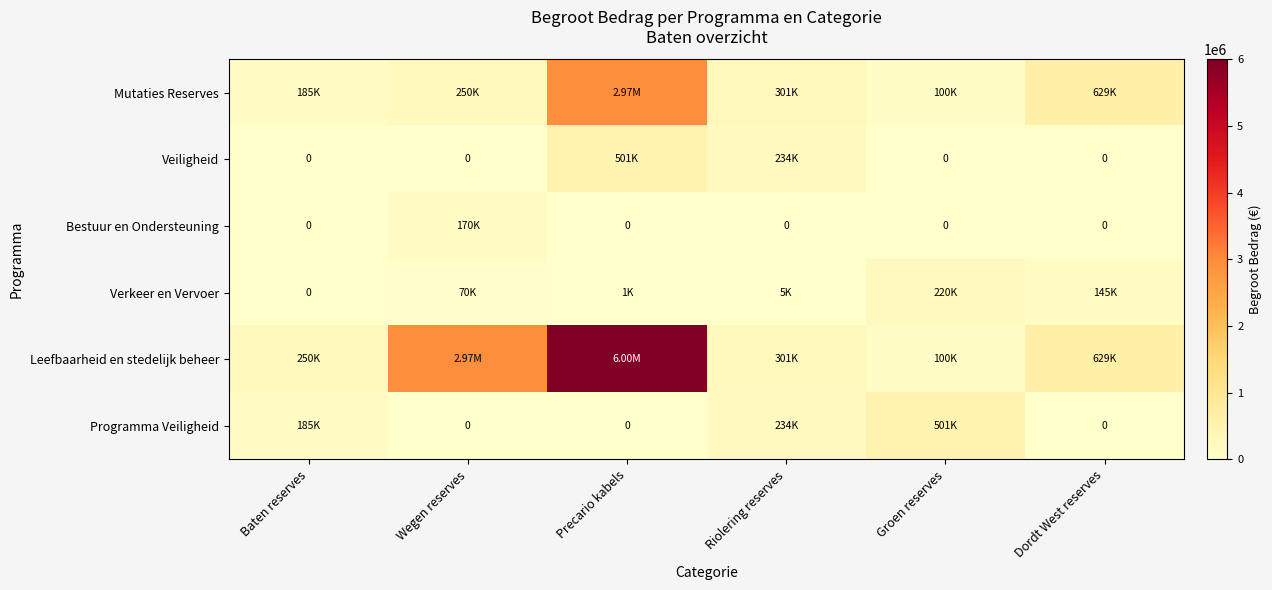

At which category does the chart reach its peak across all series?

Precario kabels